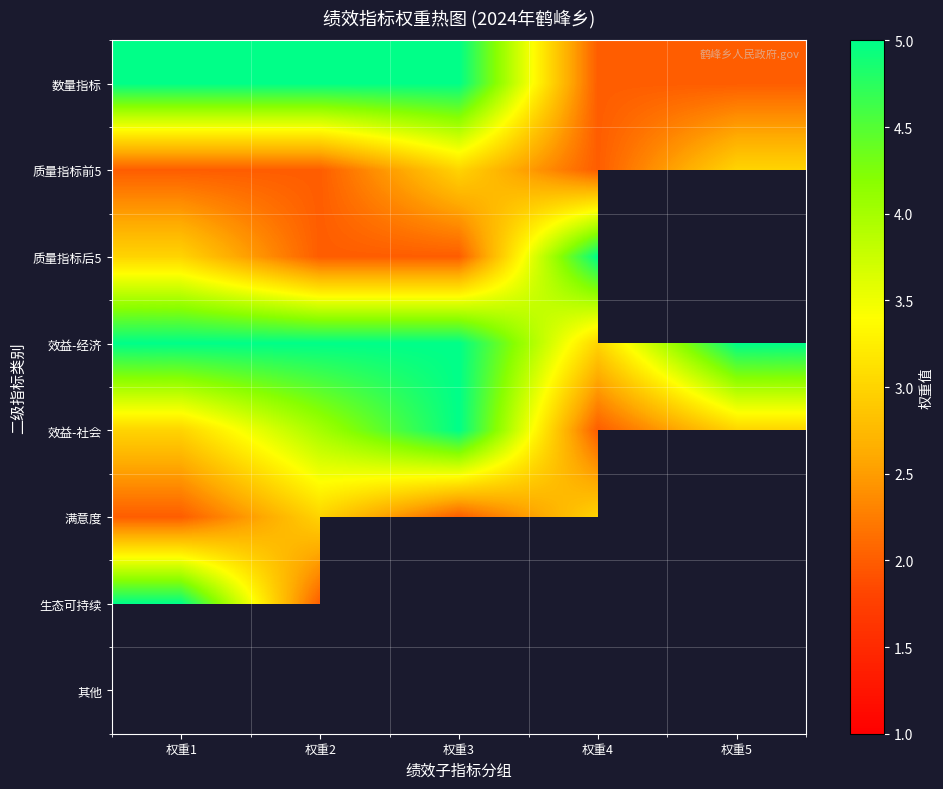

Which series changed the most between 权重2 and 权重4?

数量指标